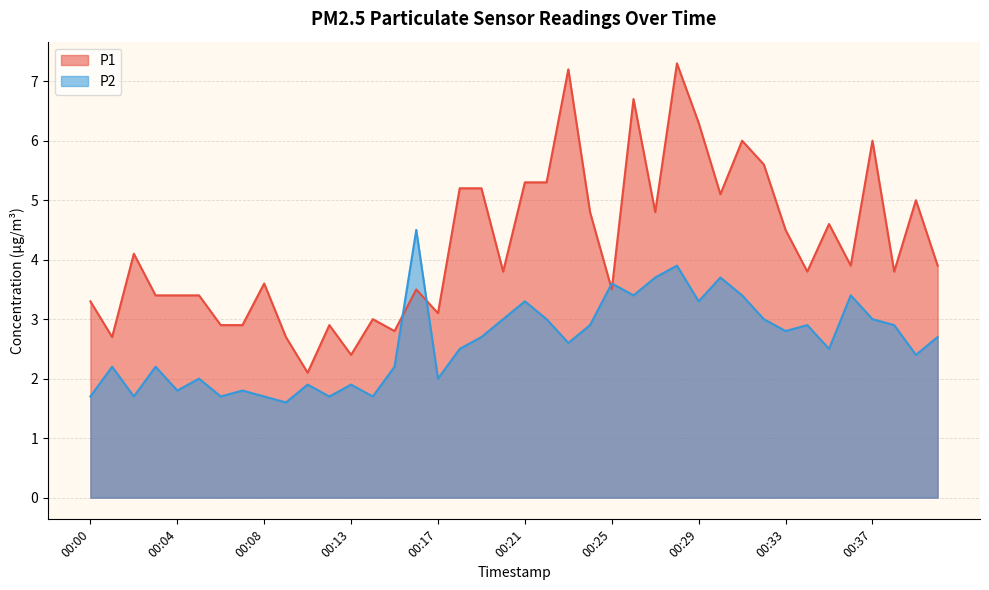

What value does the P1 series have at 00:37?

6.0